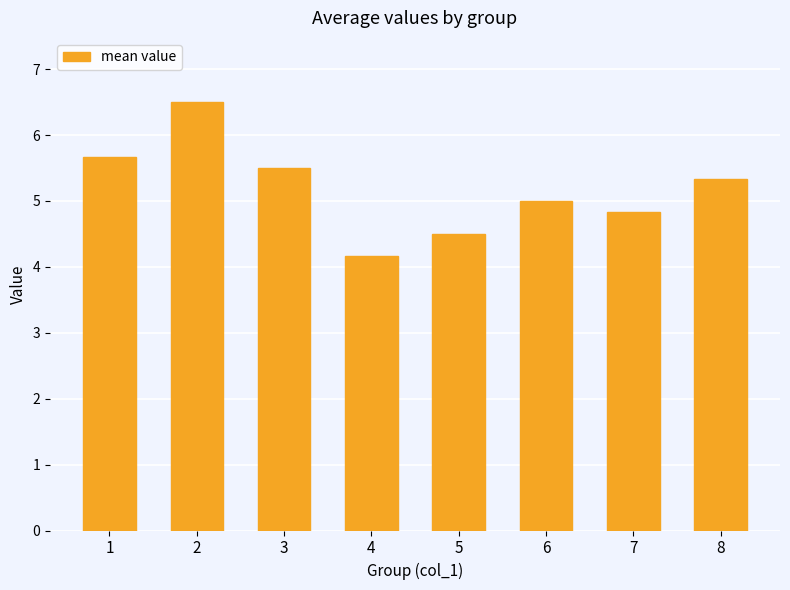

Does the chart contain any negative values?

No